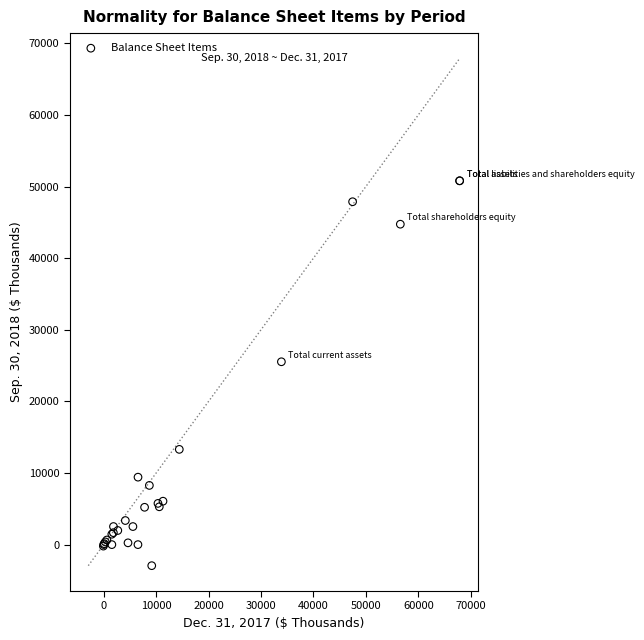

What Y value in the scatter plot is closest to 23930?

25530